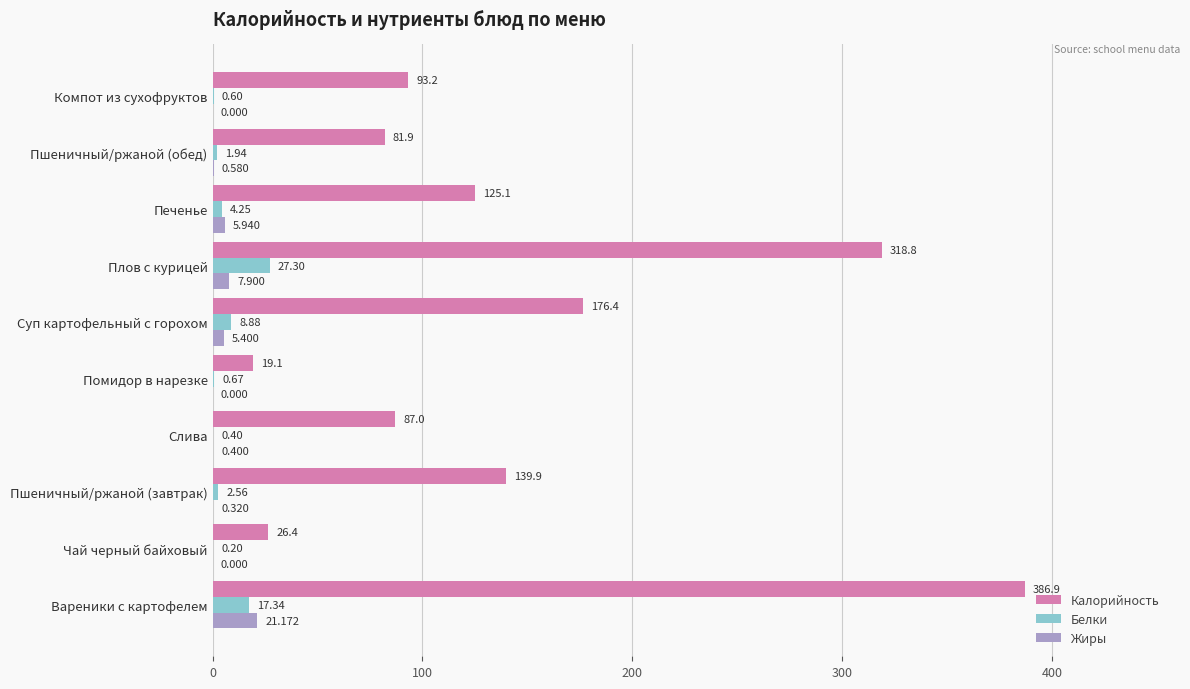

At which category is the sum across all series the highest?

Вареники с картофелем